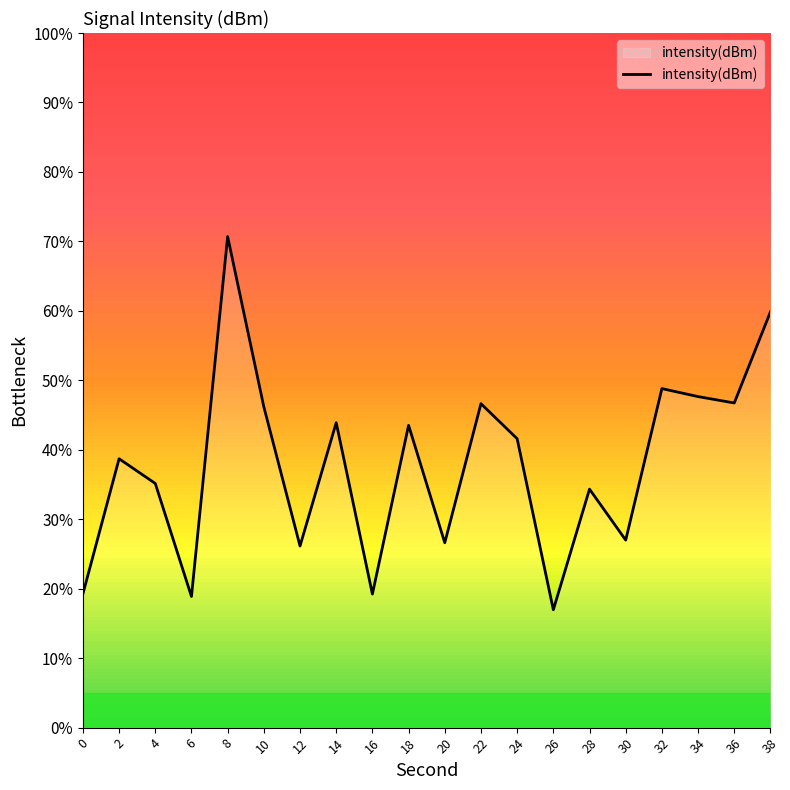

What is the change in value from 6 to 16?

+0.3